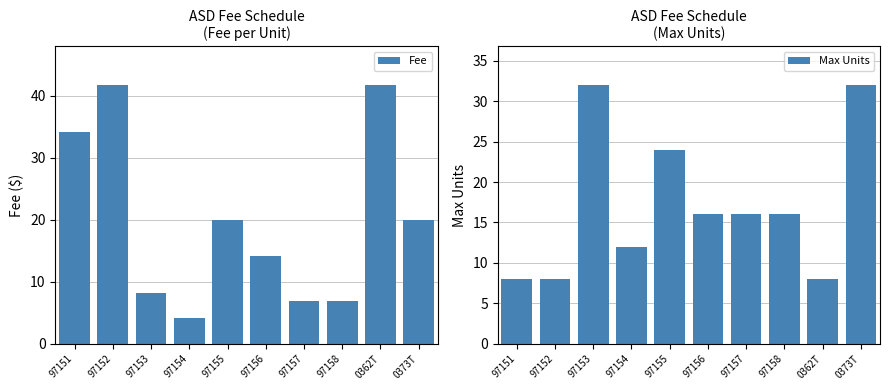

List the series in order of their overall mean, lowest first.

Max Units, Fee